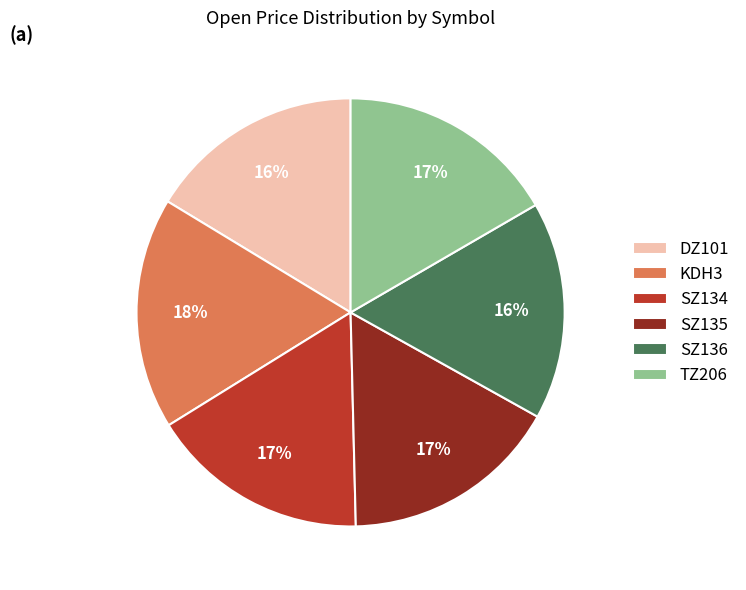

To the nearest percent, what is the combined percentage of SZ136 and SZ135?

33%